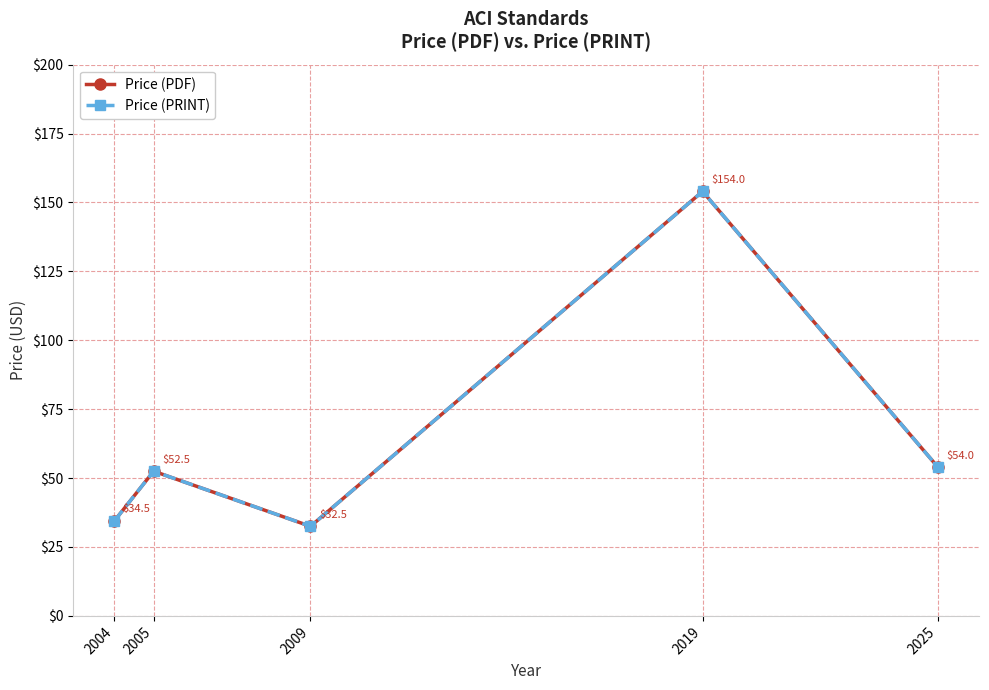

What is the difference between the maximum and second lowest values in the Price (PDF) series?

119.5